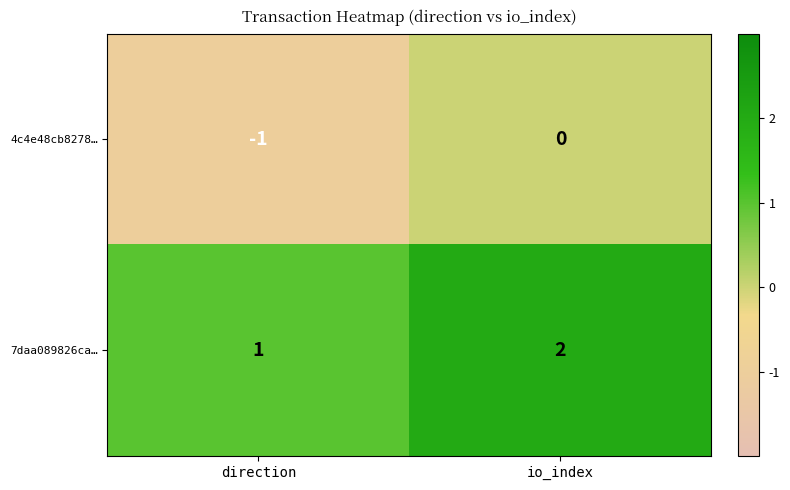

The value of 4c4e48cb8278… at io_index is 0. True or false?

True